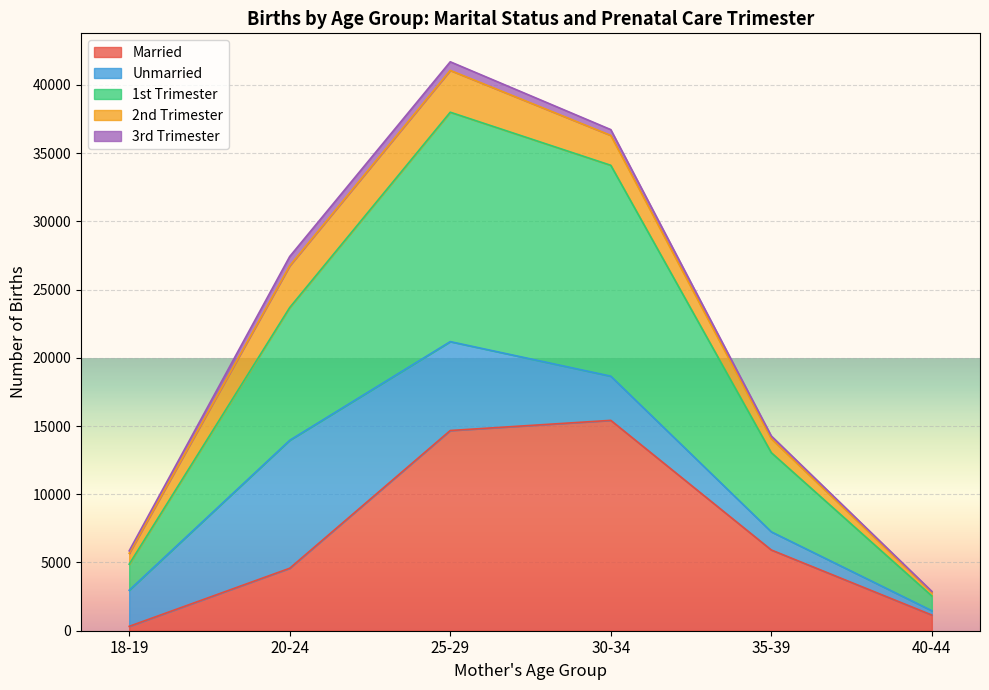

At which category is the sum across all series the highest?

25-29